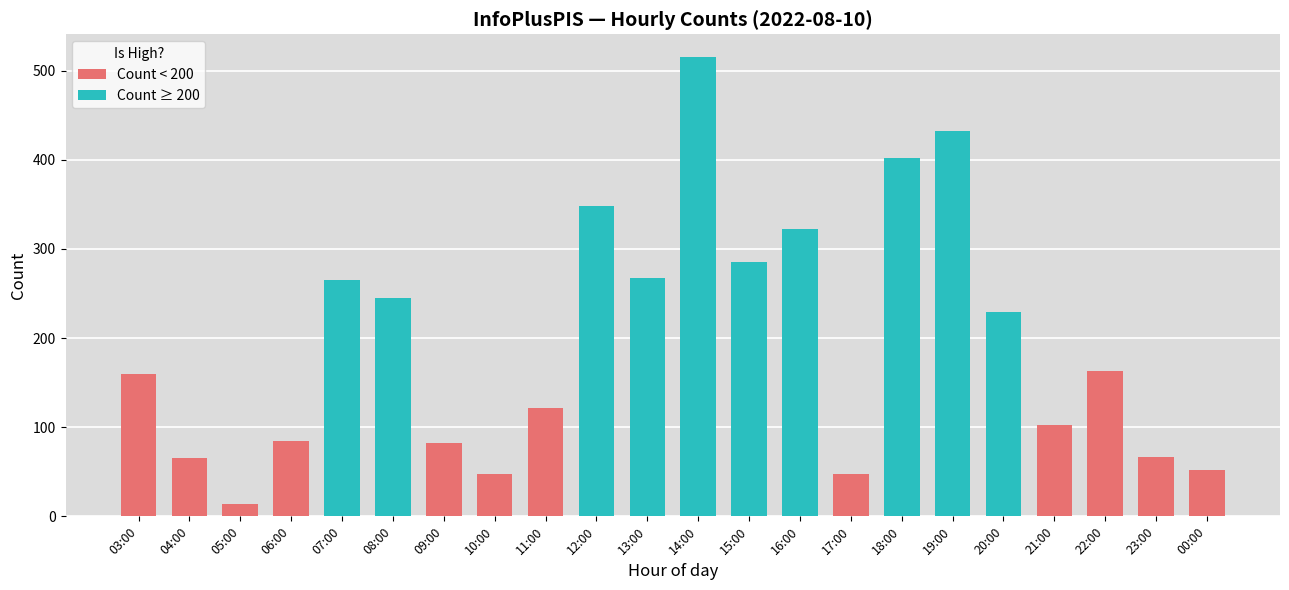

What is the sum of the values at 10:00 and 11:00?

170